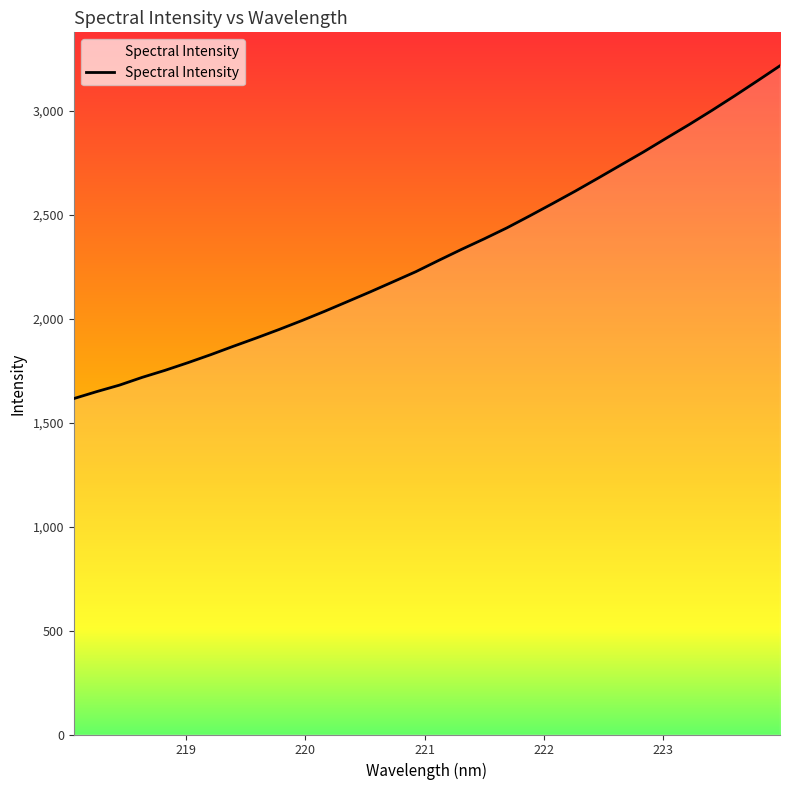

What is the difference between the second highest and second lowest values?

1494.1